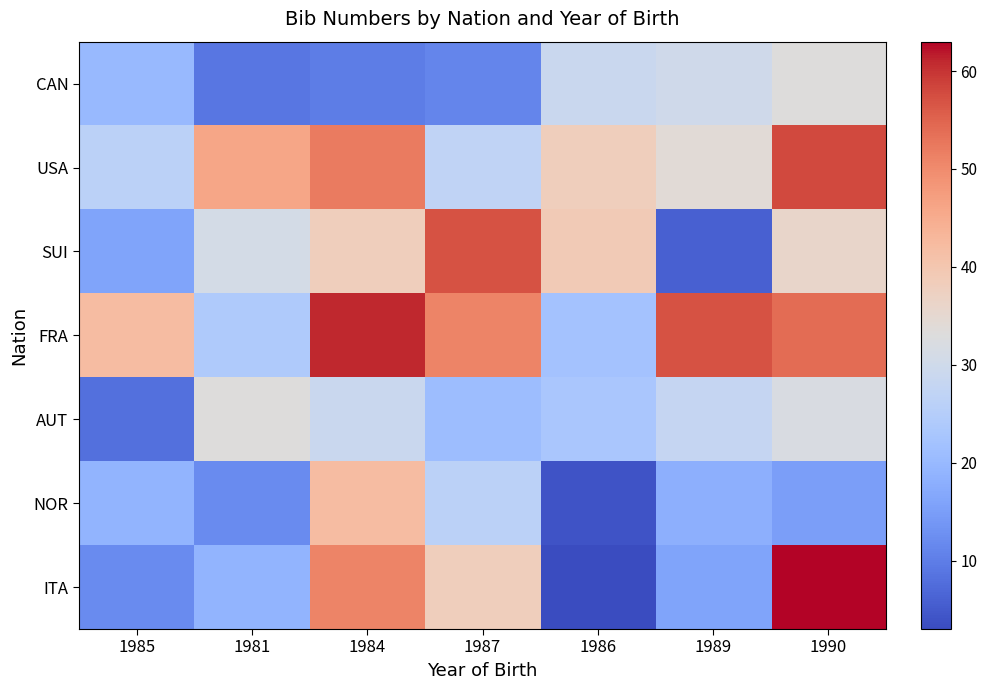

Between 1989 and 1990, which is larger?

1990